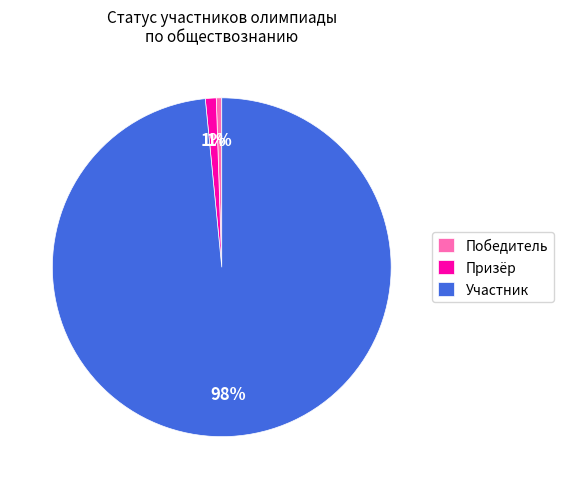

How many slices are in this pie chart?

3